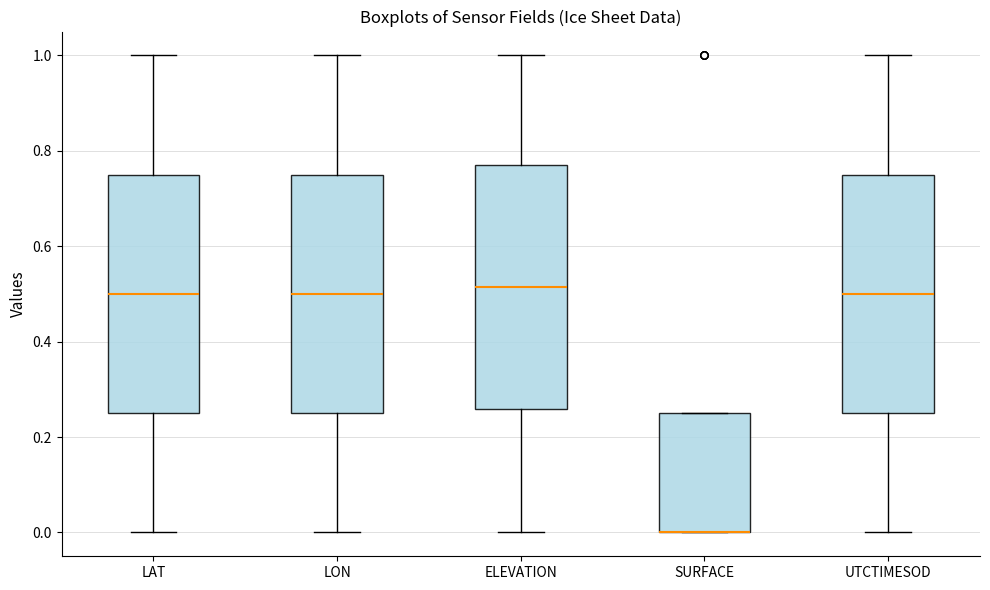

Reading left to right, read every box against the y-axis: the position of its median line, the range the box covers, and the ends of its whiskers. The values are not printed on the chart, so give them approximately, as read against the axis.

LAT: median 0.50, box 0.24 to 0.74, whiskers 0.00 to 1.00
LON: median 0.50, box 0.24 to 0.74, whiskers 0.00 to 1.00
ELEVATION: median 0.52, box 0.26 to 0.76, whiskers 0.00 to 1.00
SURFACE: median 0.00 (drawn on the box's lower edge), box 0.00 to 0.26, whiskers 0.00 to 0.26
UTCTIMESOD: median 0.50, box 0.26 to 0.74, whiskers 0.00 to 1.00